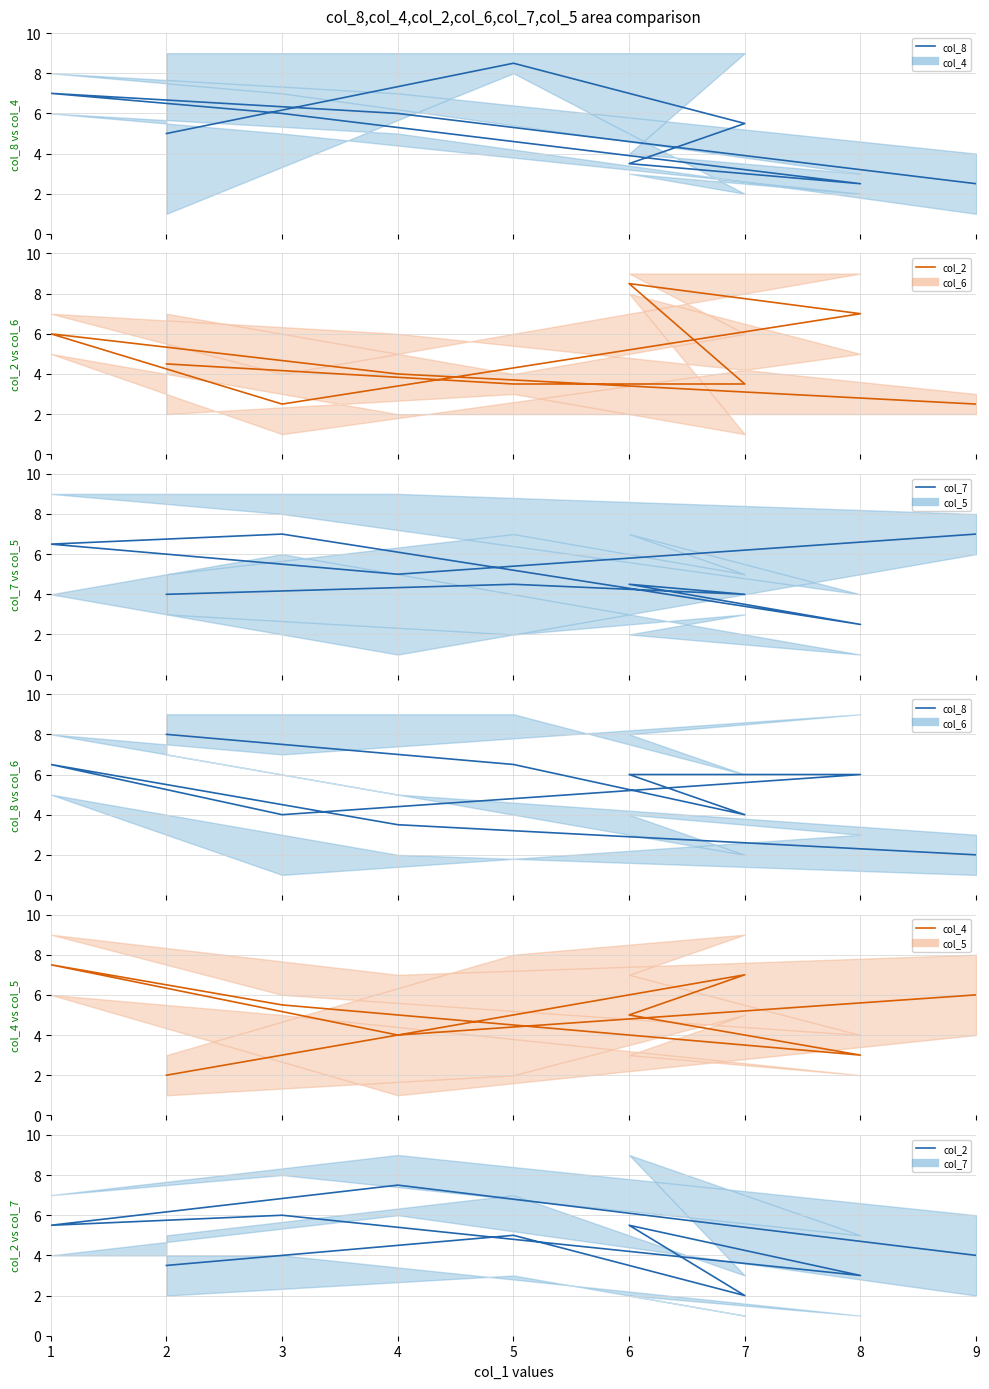

At which label does col_4 mean reach its peak?

1